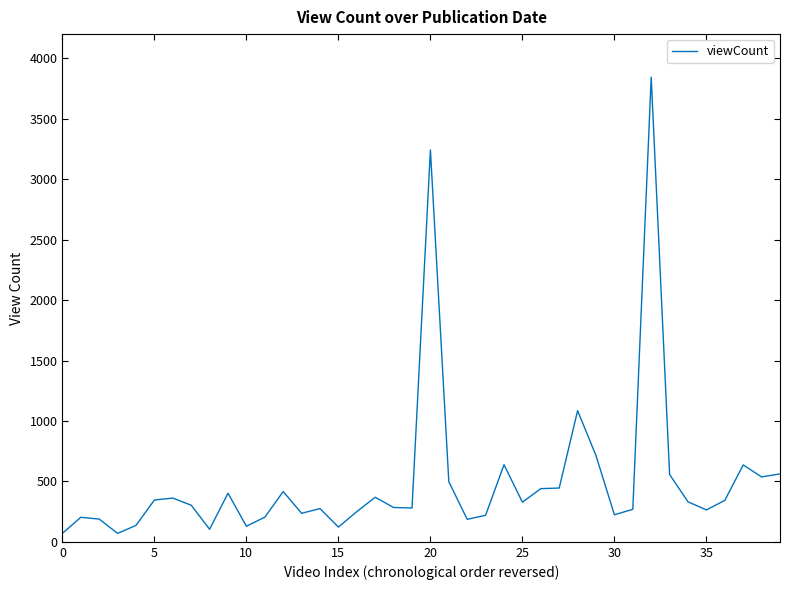

How many lines are shown in the chart?

1